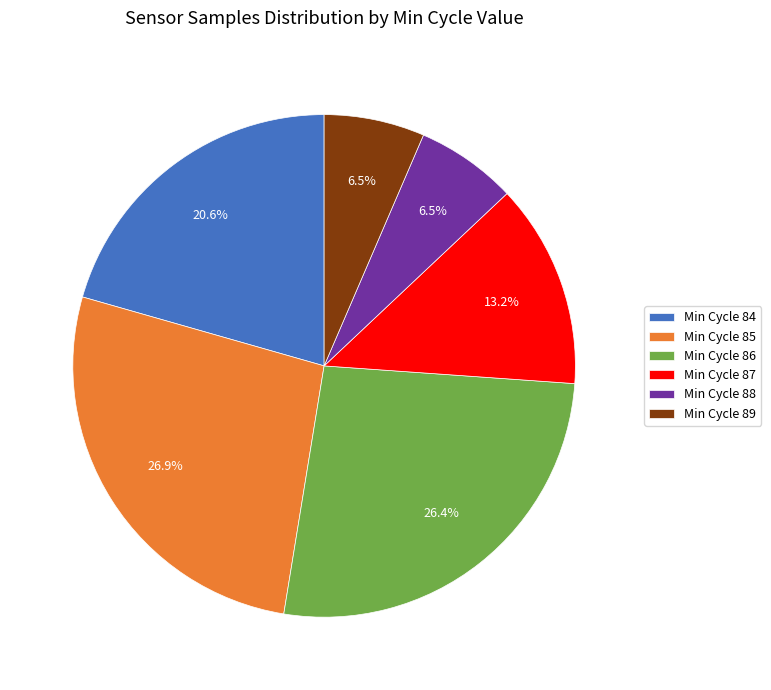

Combined, do Min Cycle 88 and Min Cycle 87 account for over 50%?

No